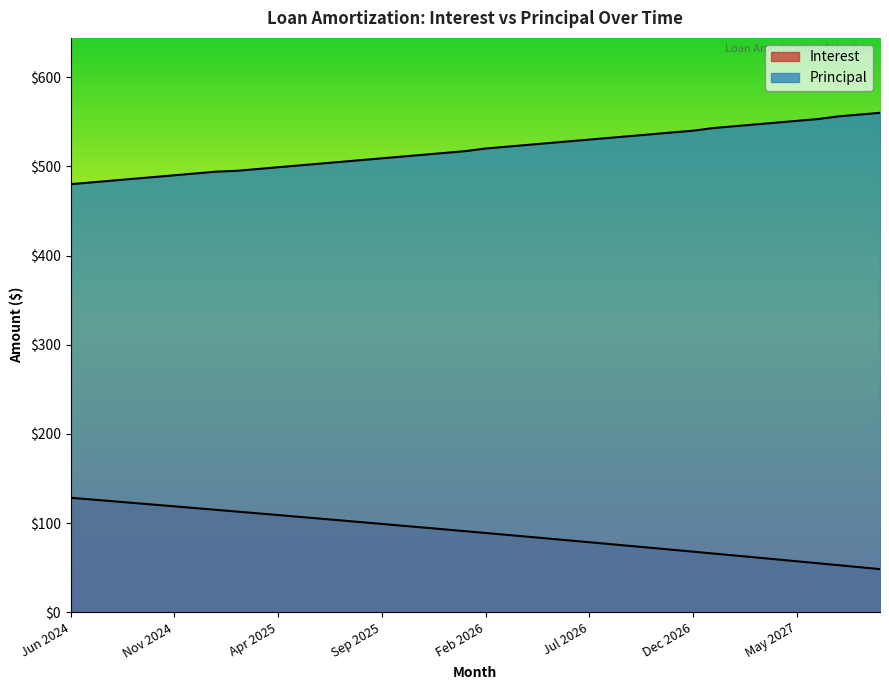

Which series changed the most between Jul 2025 and Aug 2027?

Principal